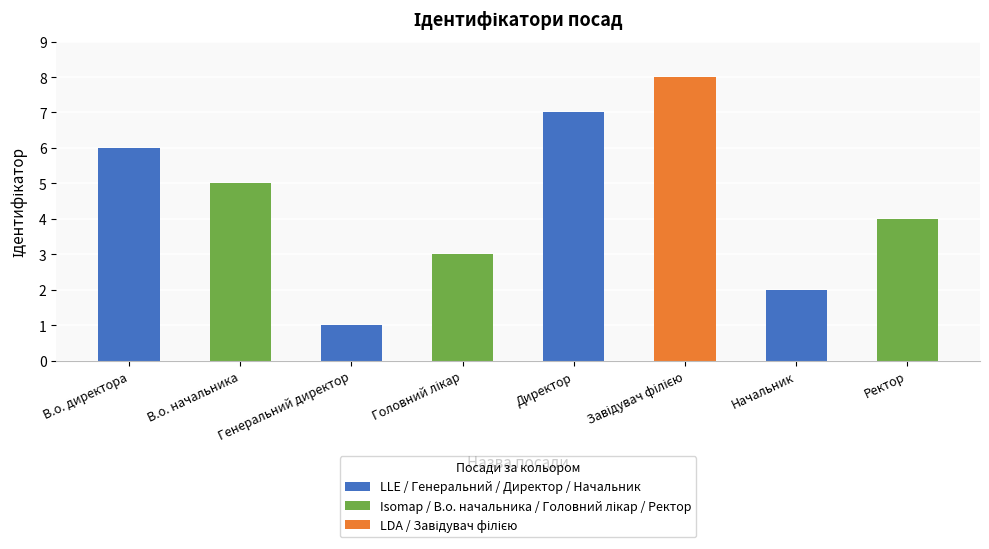

Where is the data nearest to the value 4?

Ректор